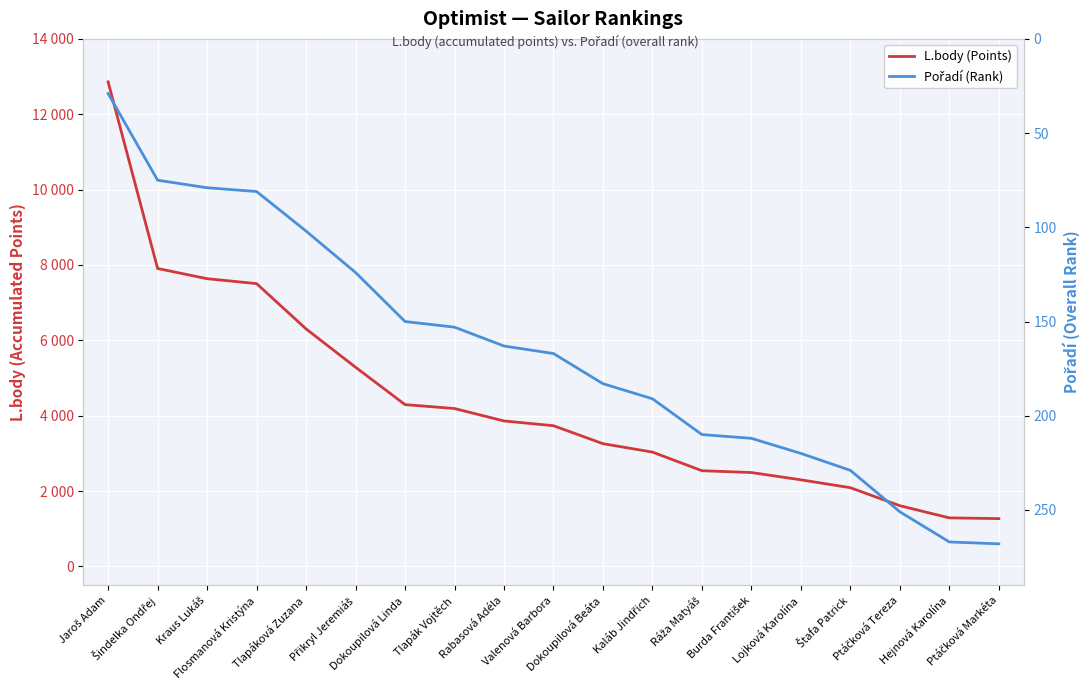

Reading left to right, extract all data points from this chart.

L.body (Points): 12859	7907	7636	7506	6304	5287	4295	4191	3861	3735	3258	3035	2541	2492	2299	2090	1612	1289	1270
Pořadí (Rank): 29	75	79	81	102	124	150	153	163	167	183	191	210	212	220	229	251	267	268